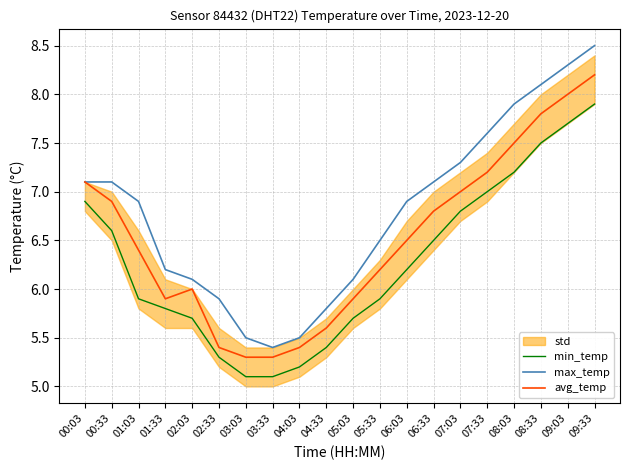

True or false: max_temp has a value of 6.1 at 05:03.

True